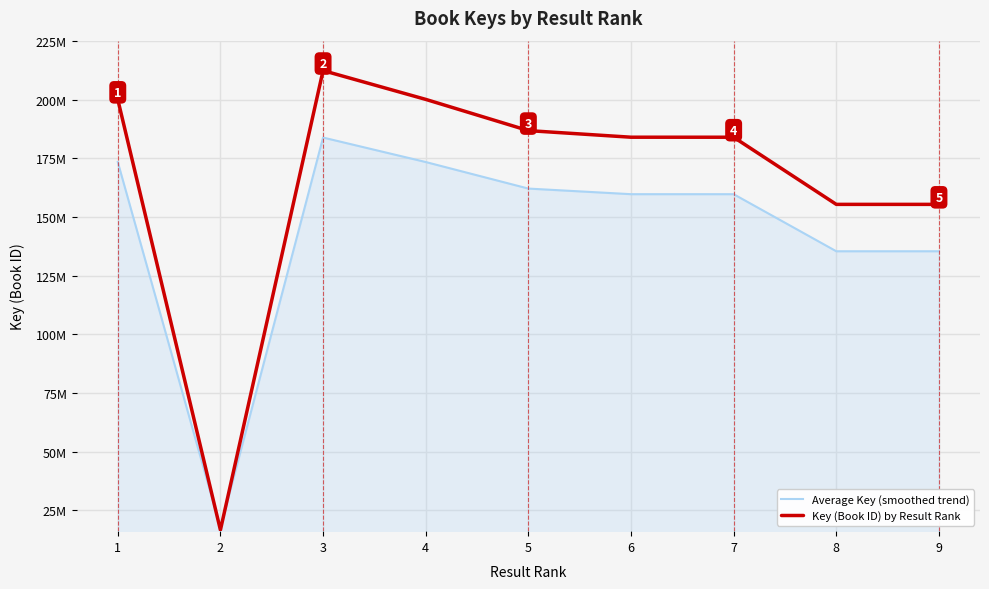

Does the chart display data point markers on the line(s)?

No